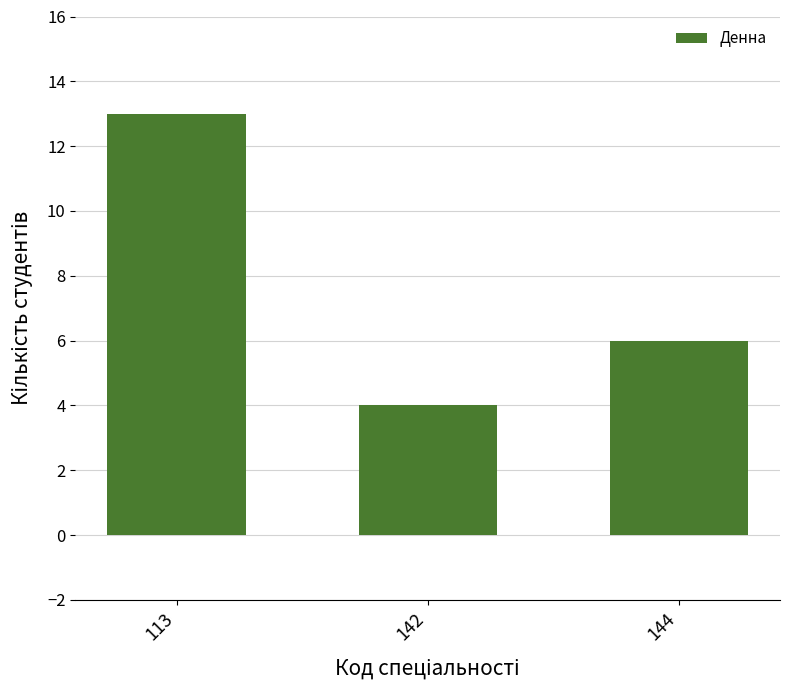

The chart shows a value of 4 at 142. True or false?

True